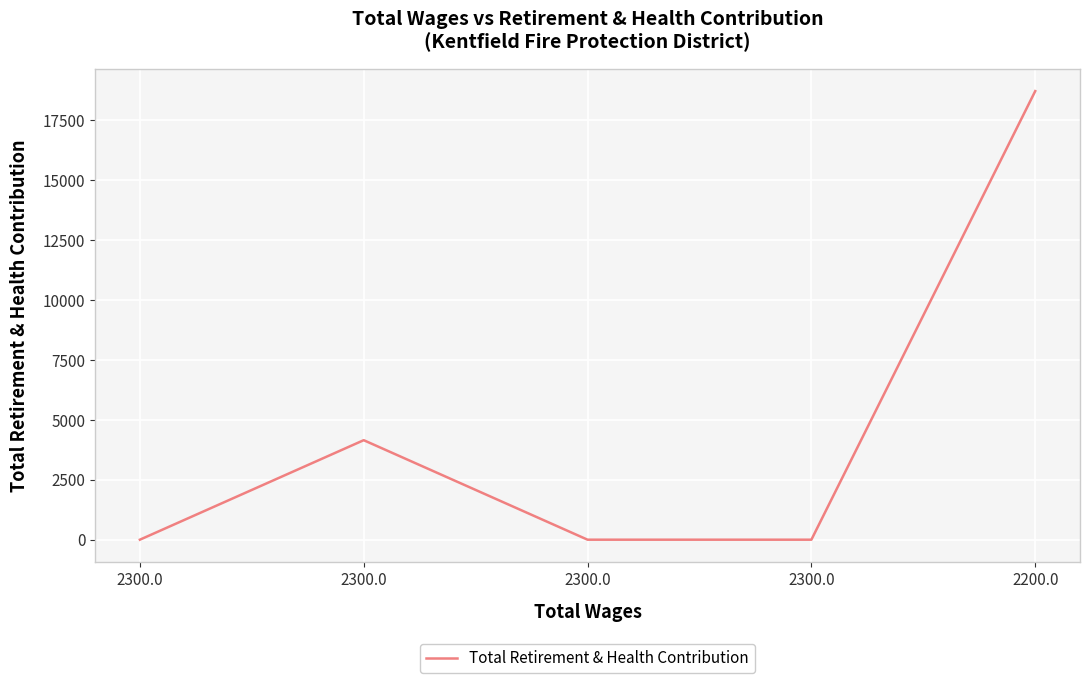

How many distinct data groups are displayed?

1